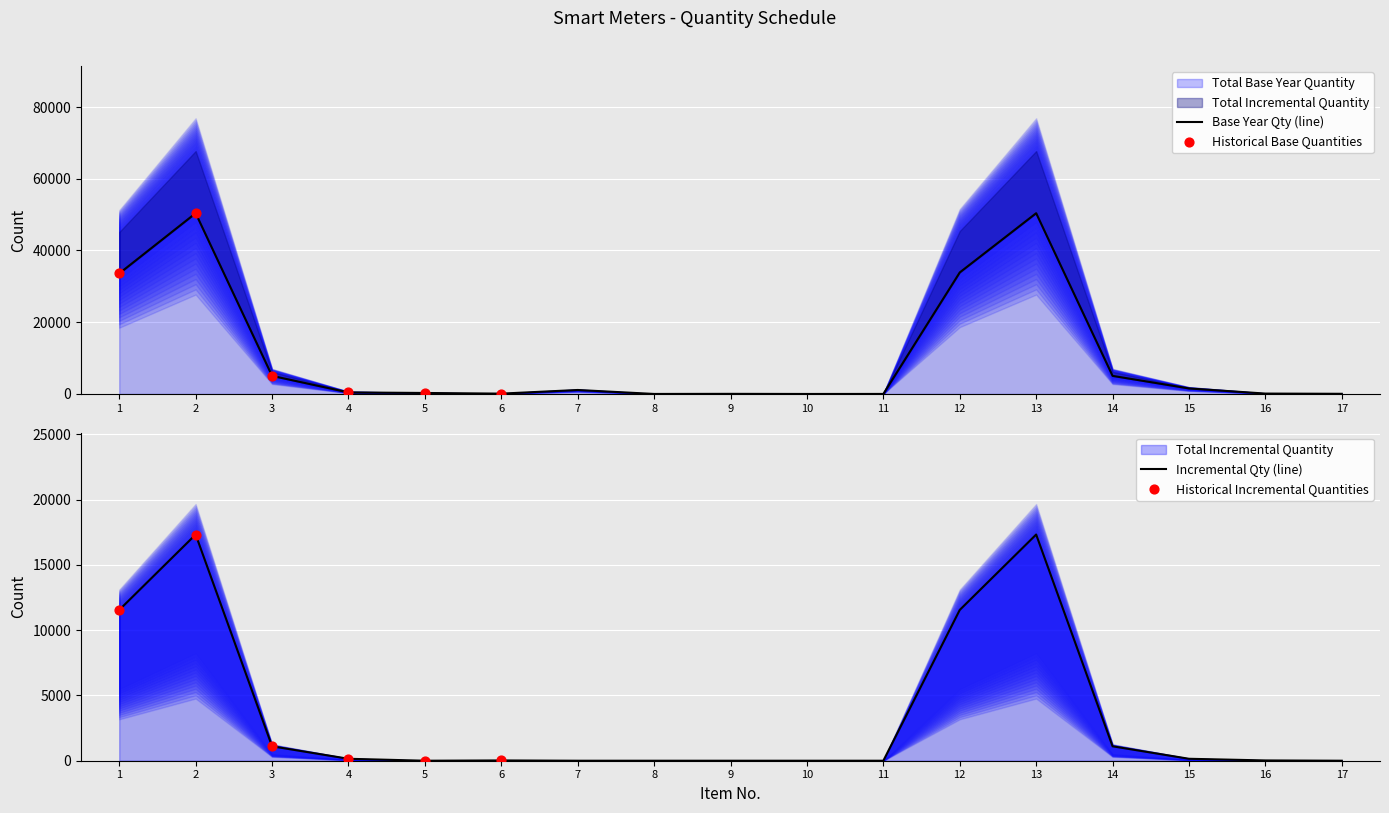

Is the value of Total Incremental Quantity at 16 greater than the value of Total Base Year Quantity at 8?

Yes